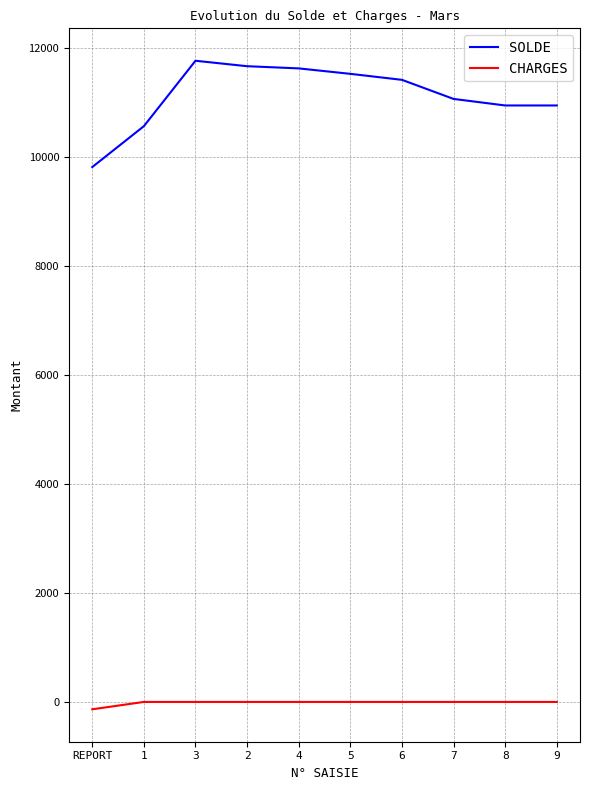

What is the difference between the maximum and minimum values in the SOLDE series?

1950